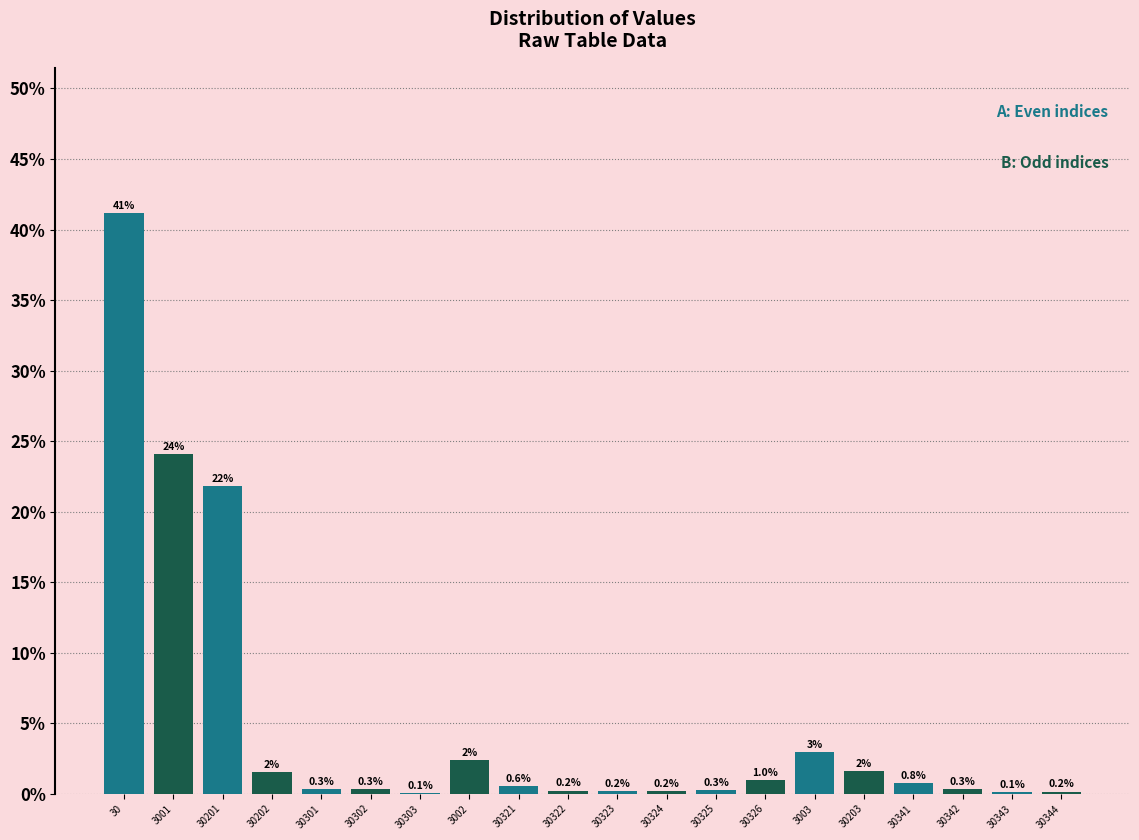

Which label corresponds to the largest value in the chart?

30